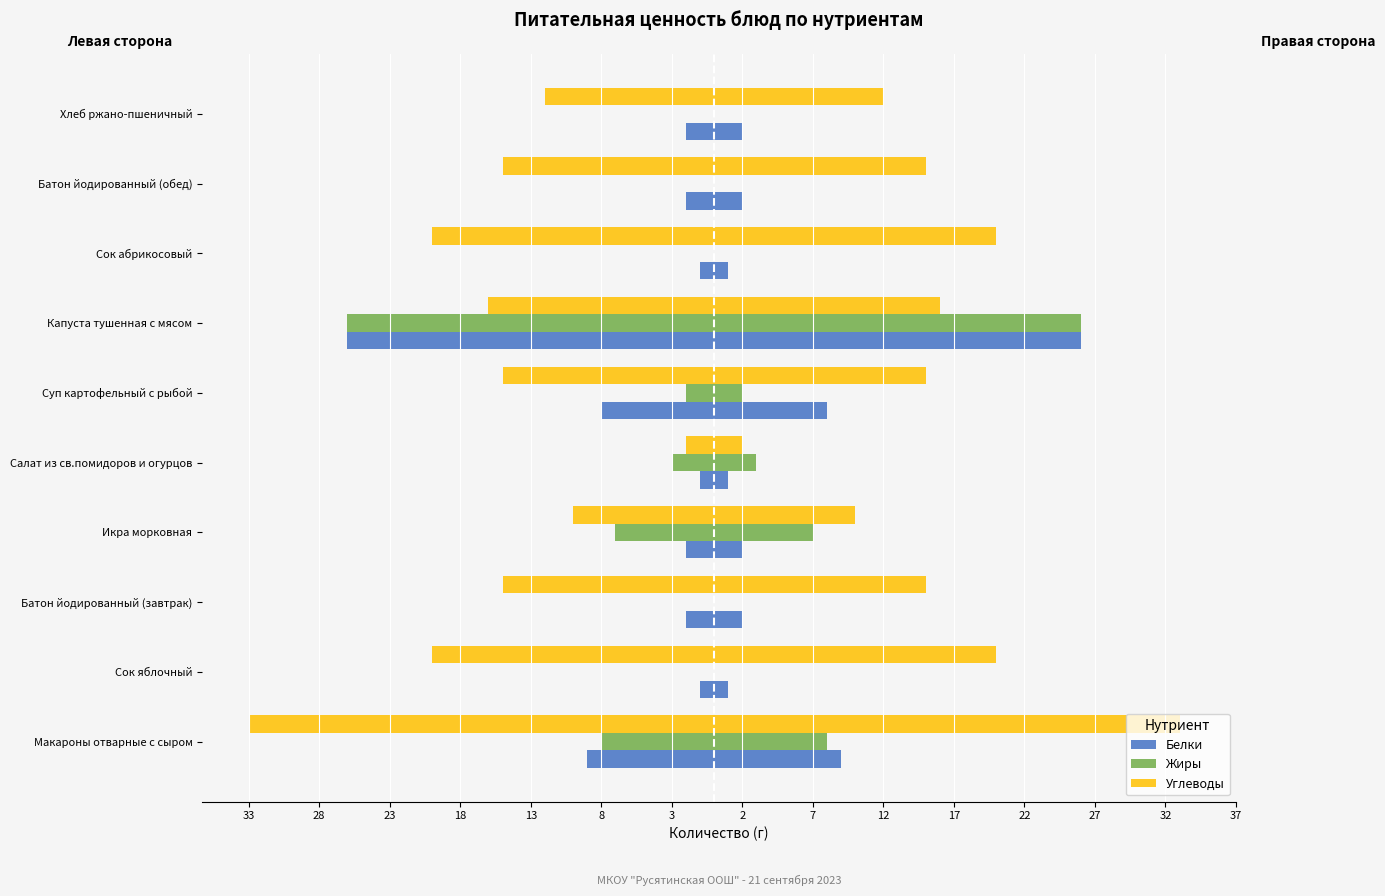

Which series has the largest range (max minus min)?

Углеводы